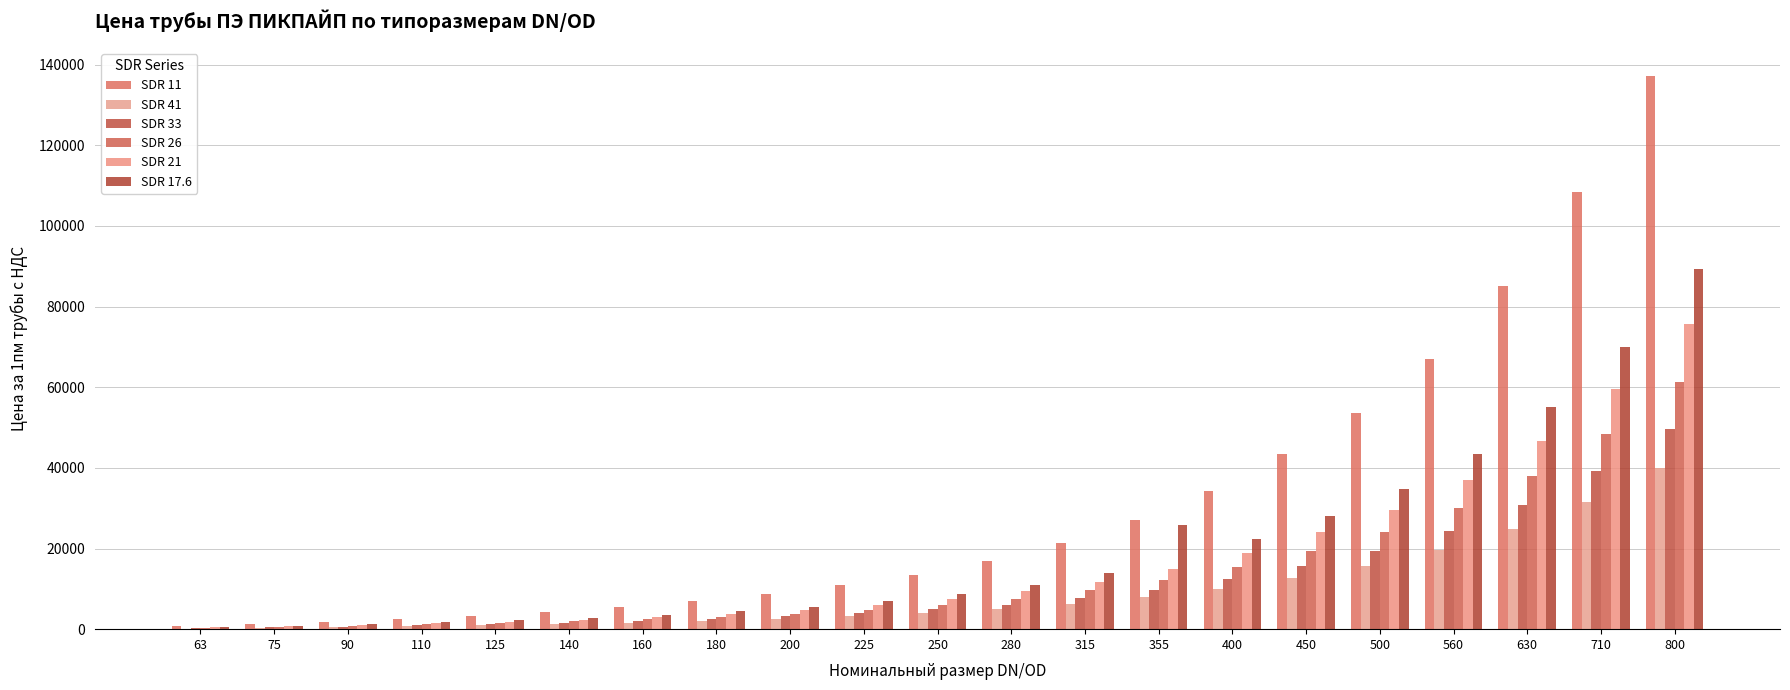

How many groups of bars are there?

21